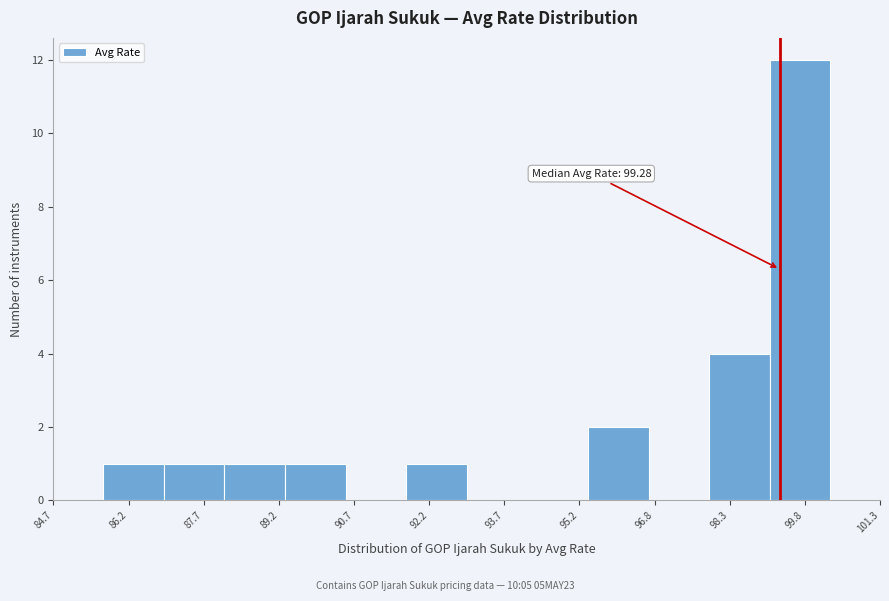

Which range on the x-axis has the tallest bar?

99.0 to 100.4